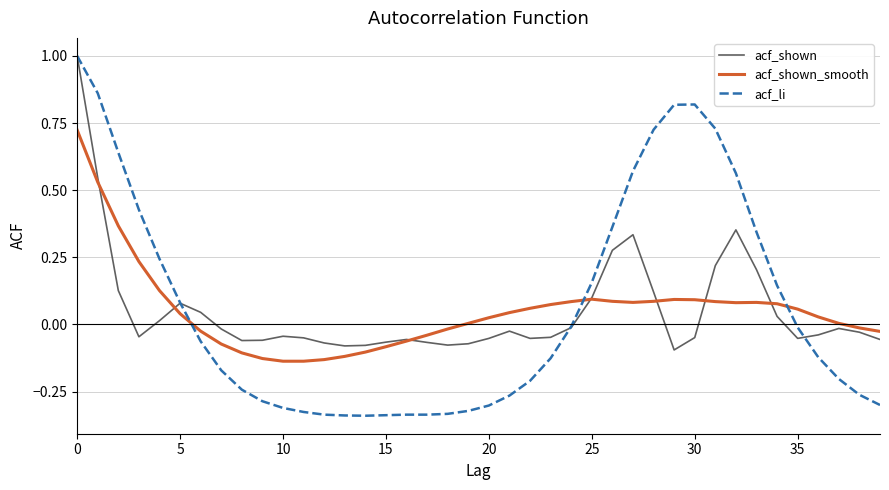

Count the number of categories in the chart.

40